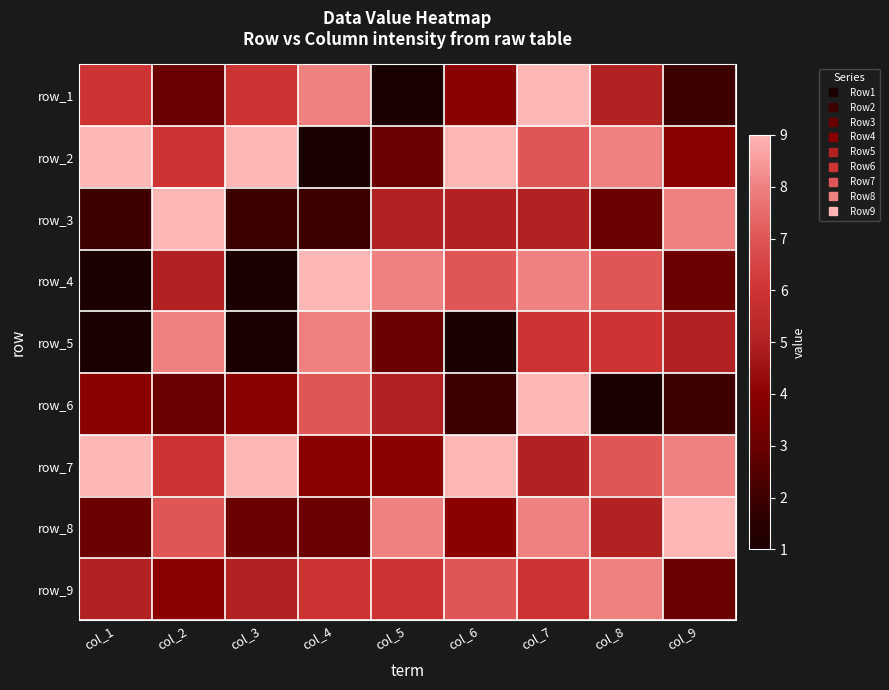

True or false: row_7 has a value of 5 at col_9.

False